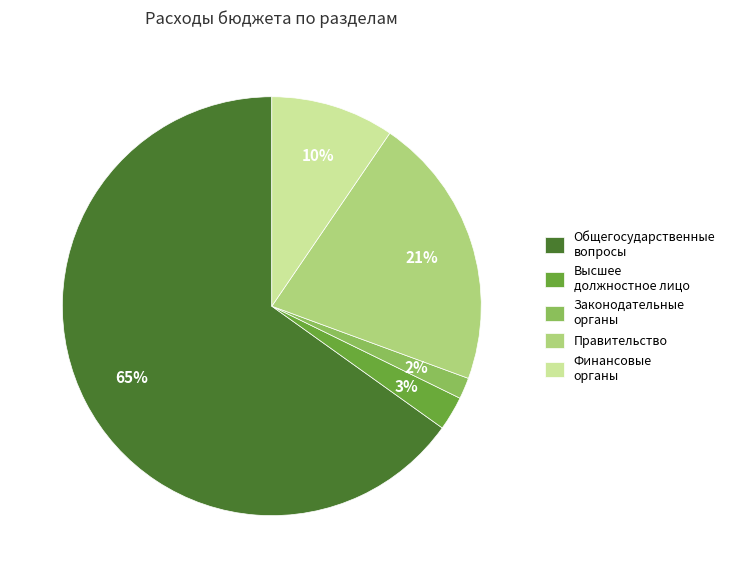

Between Правительство and Высшее должностное лицо, which is larger?

Правительство